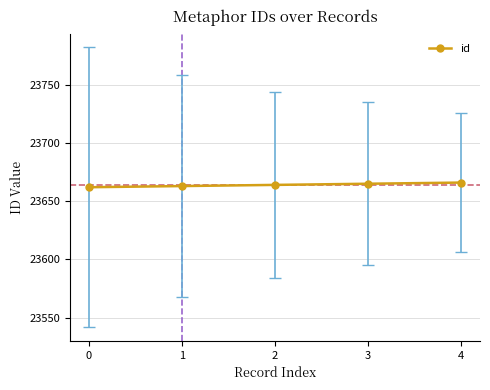

What is the change in value from 1 to 2?

+1